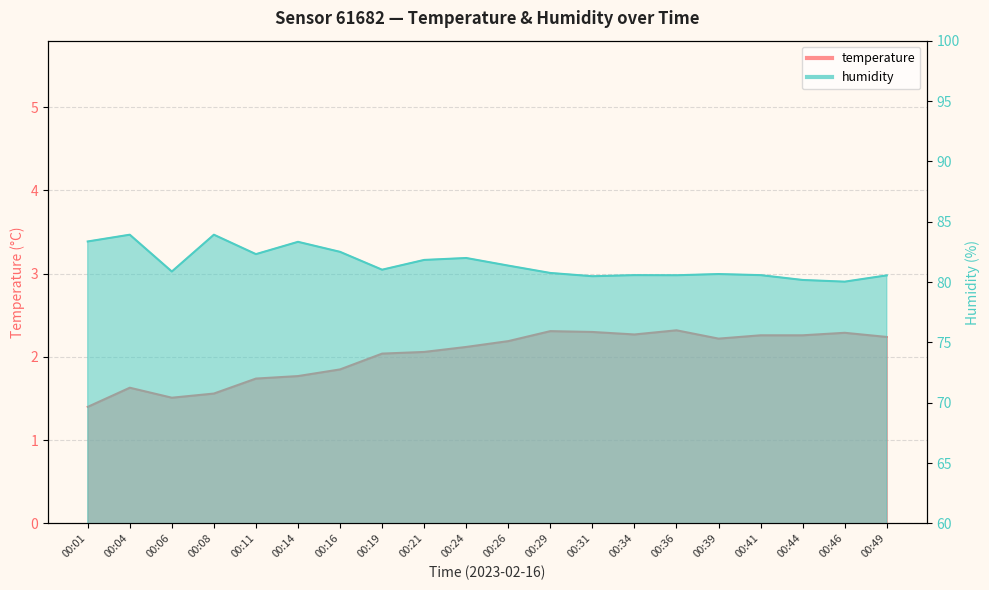

True or false: humidity and temperature intersect in this chart.

False